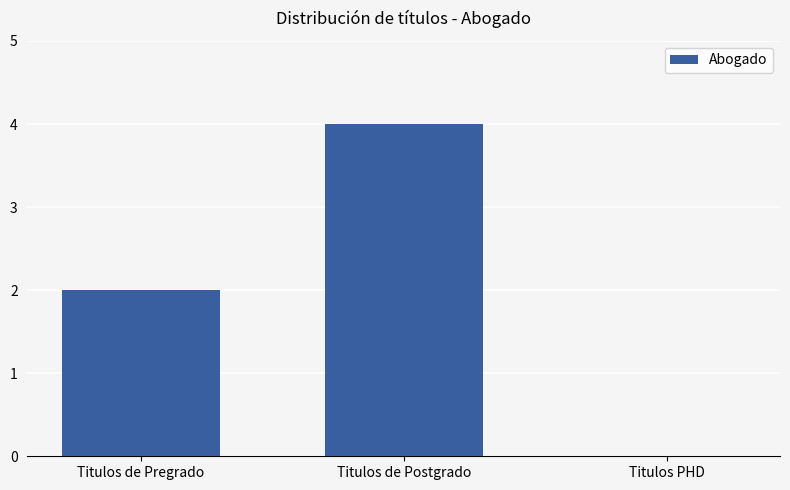

Count the values in the range 0 to 4.

3